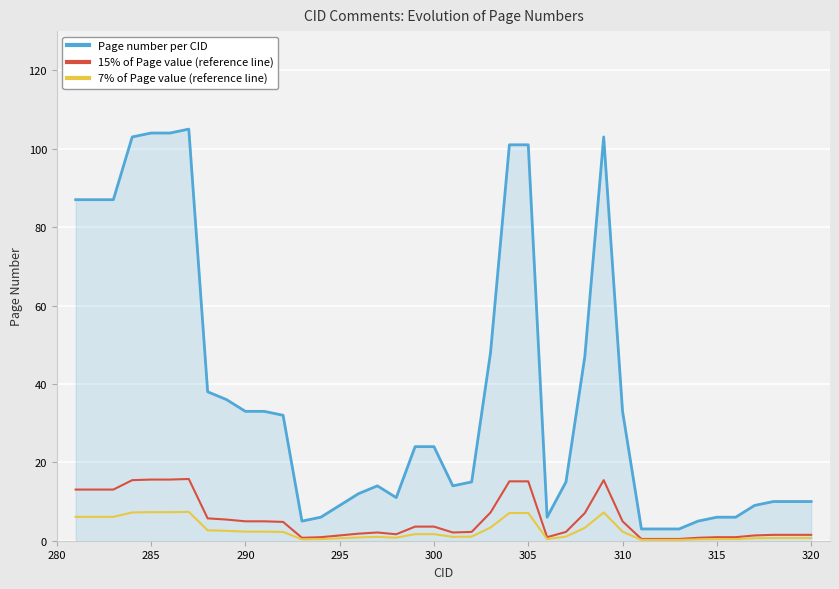

Does the chart have visible grid lines?

Yes